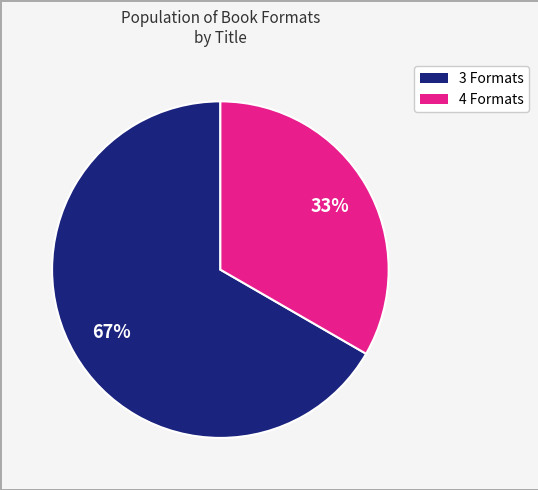

To the nearest percent, what is the average slice percentage?

50%